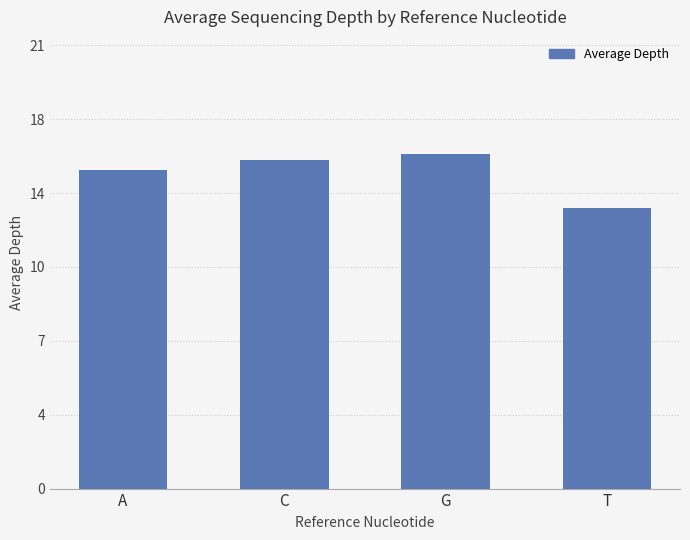

The chart shows a value of 15.1 at A. True or false?

True